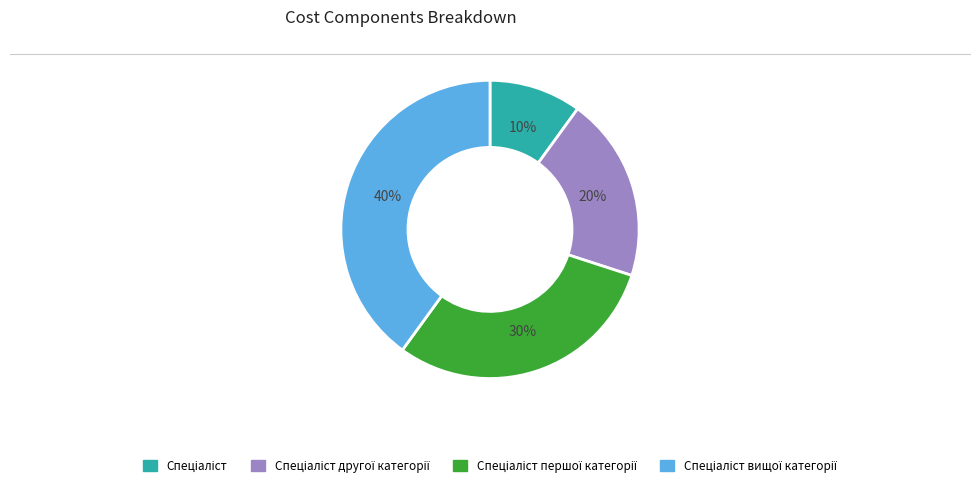

How many segments does this pie chart have?

4